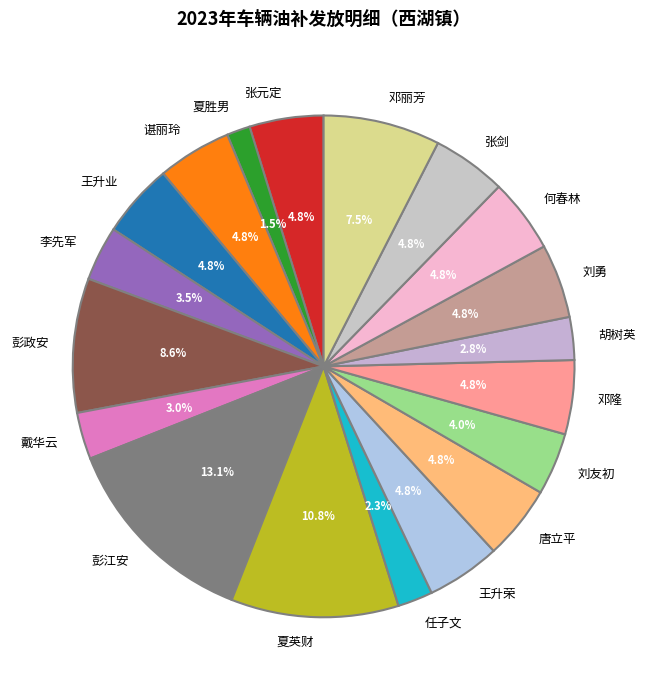

How many segments does this pie chart have?

19